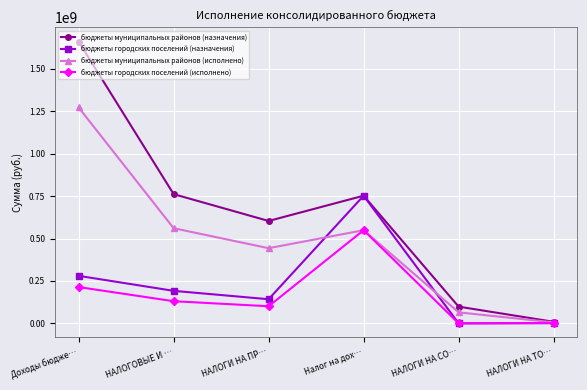

What is the label of the 1st point from the left?

Доходы бюдже…